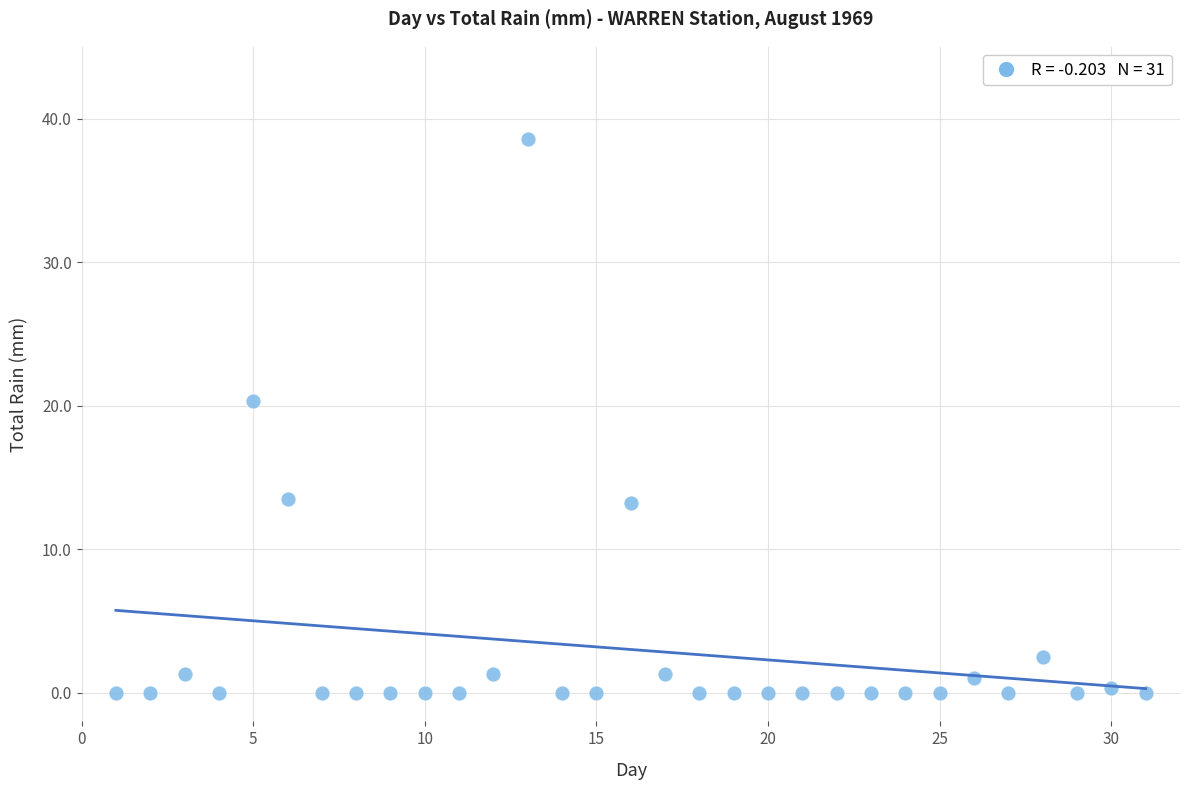

What Y value in the scatter plot is closest to 19?

20.3